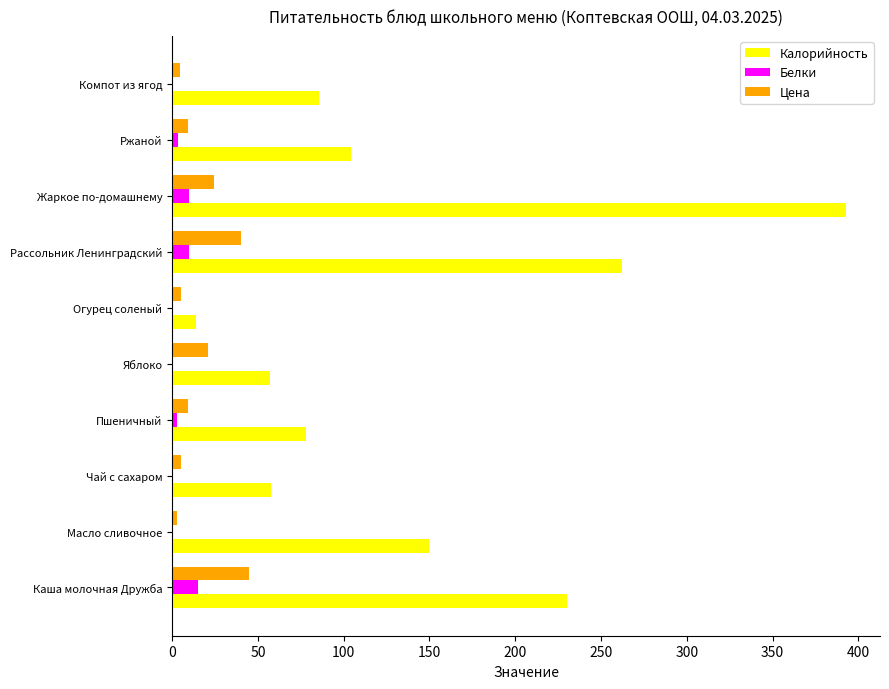

What is the greatest value displayed?

393.0